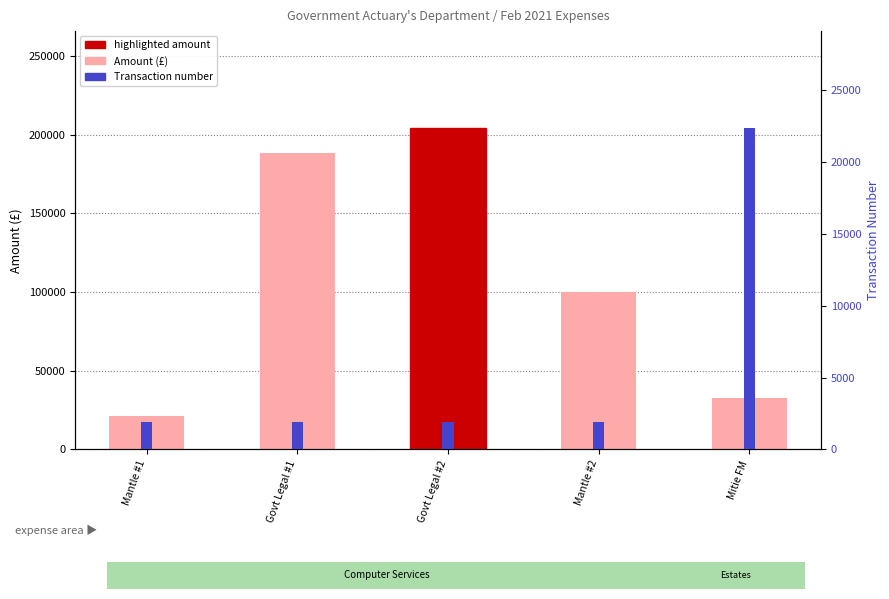

List the series in order of their overall mean, lowest first.

Transaction number, Amount (£)